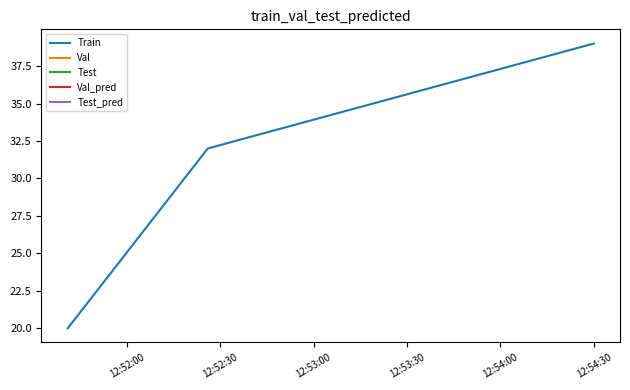

What is the maximum value shown in the chart?

39